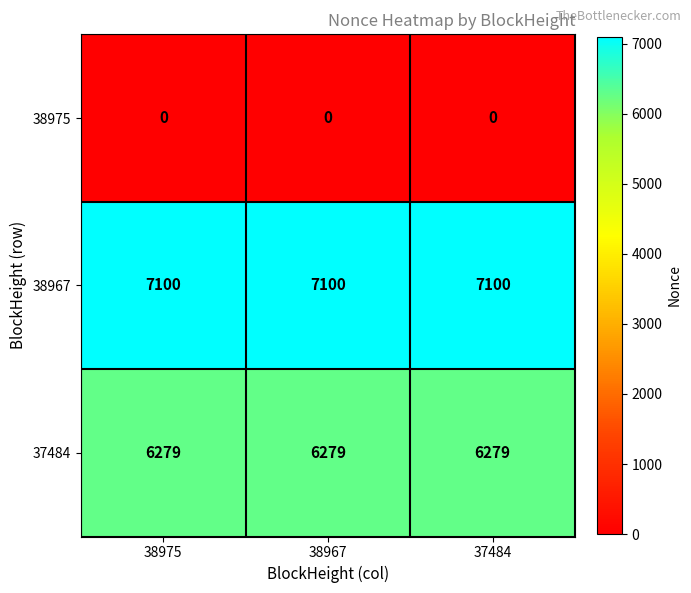

At how many categories does at least one series exceed 46?

3